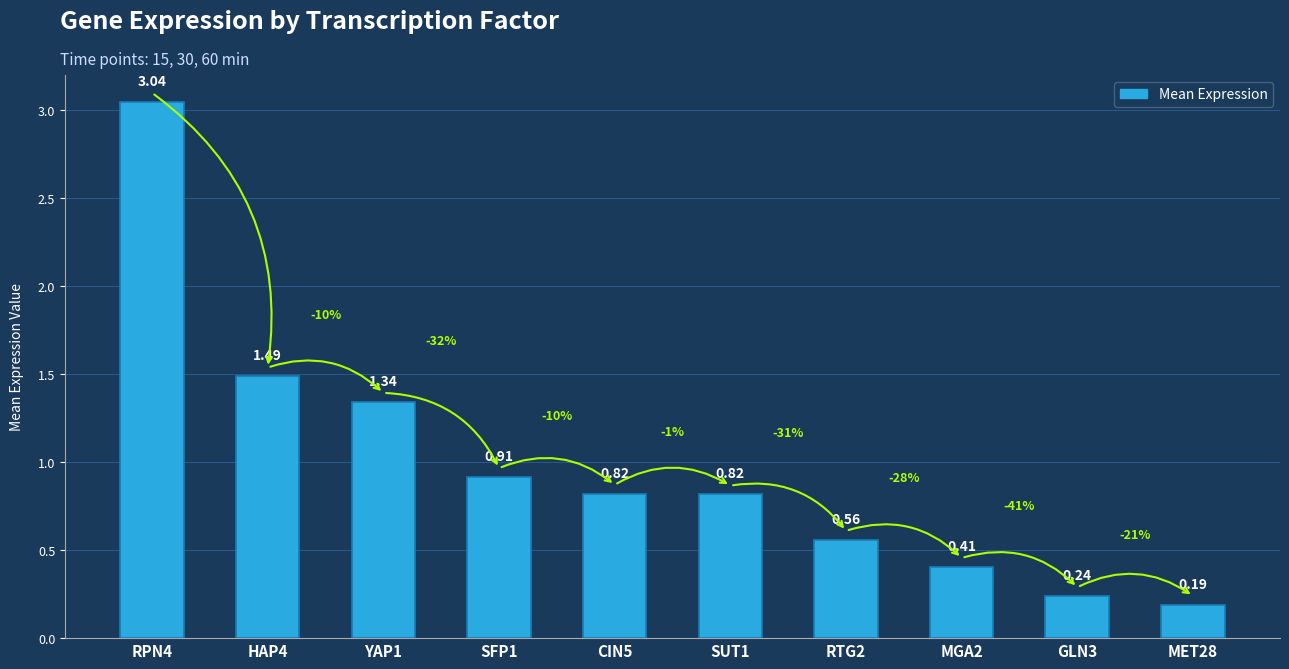

What position from the right is HAP4?

9